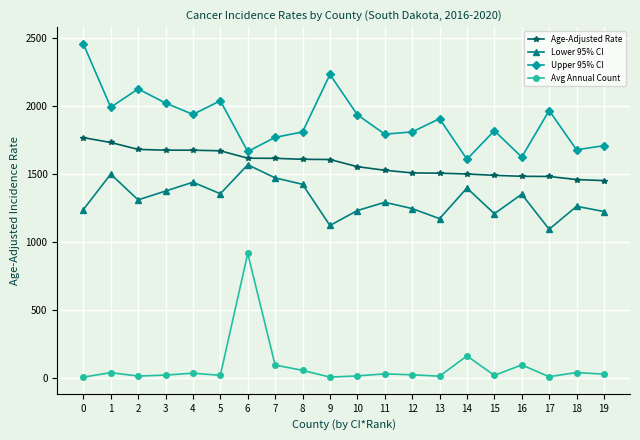

What is the sum of all Age-Adjusted Rate values?

31657.7